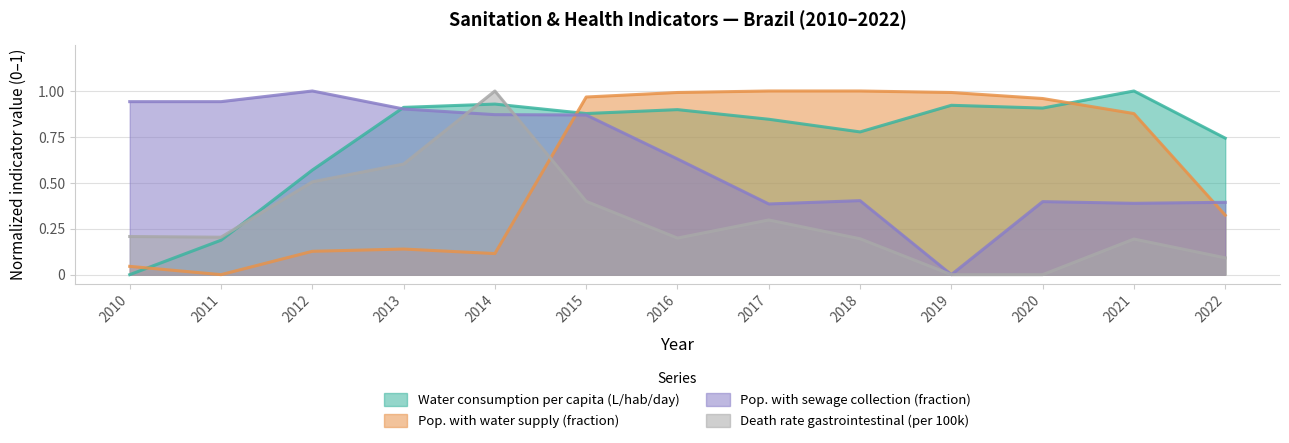

What is the value of the Pop. with water supply (fraction) point at the 10th from the left?

1.0